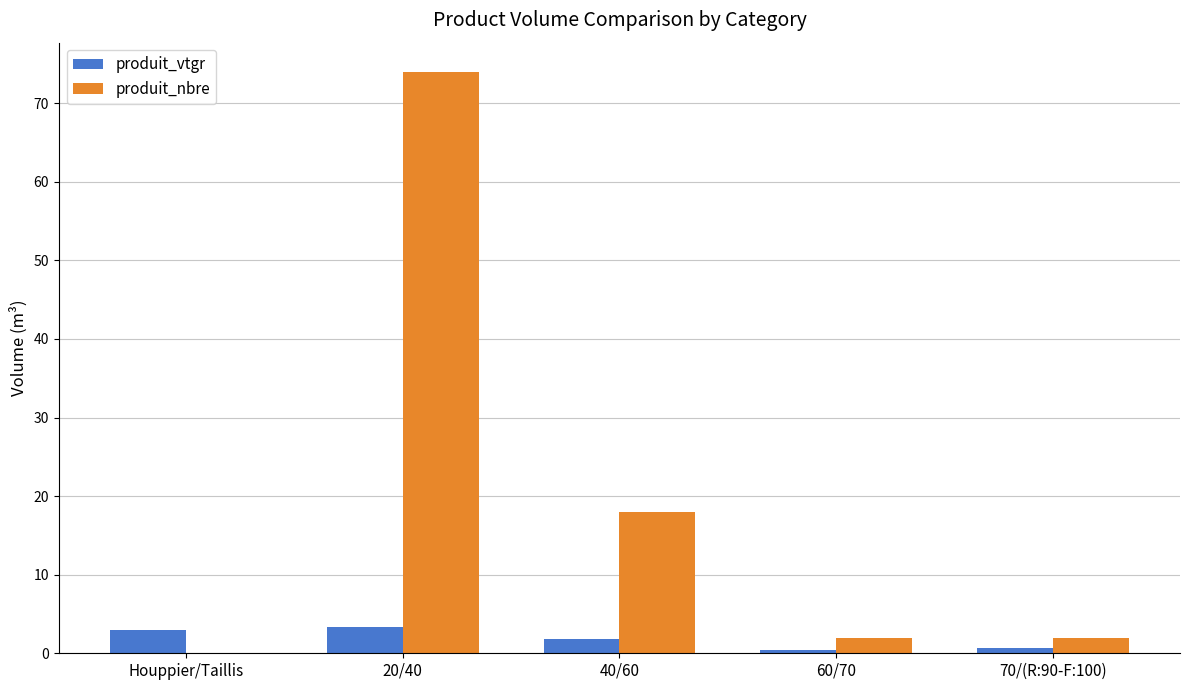

Is the value of produit_nbre at 60/70 greater than the value of produit_vtgr at 60/70?

Yes